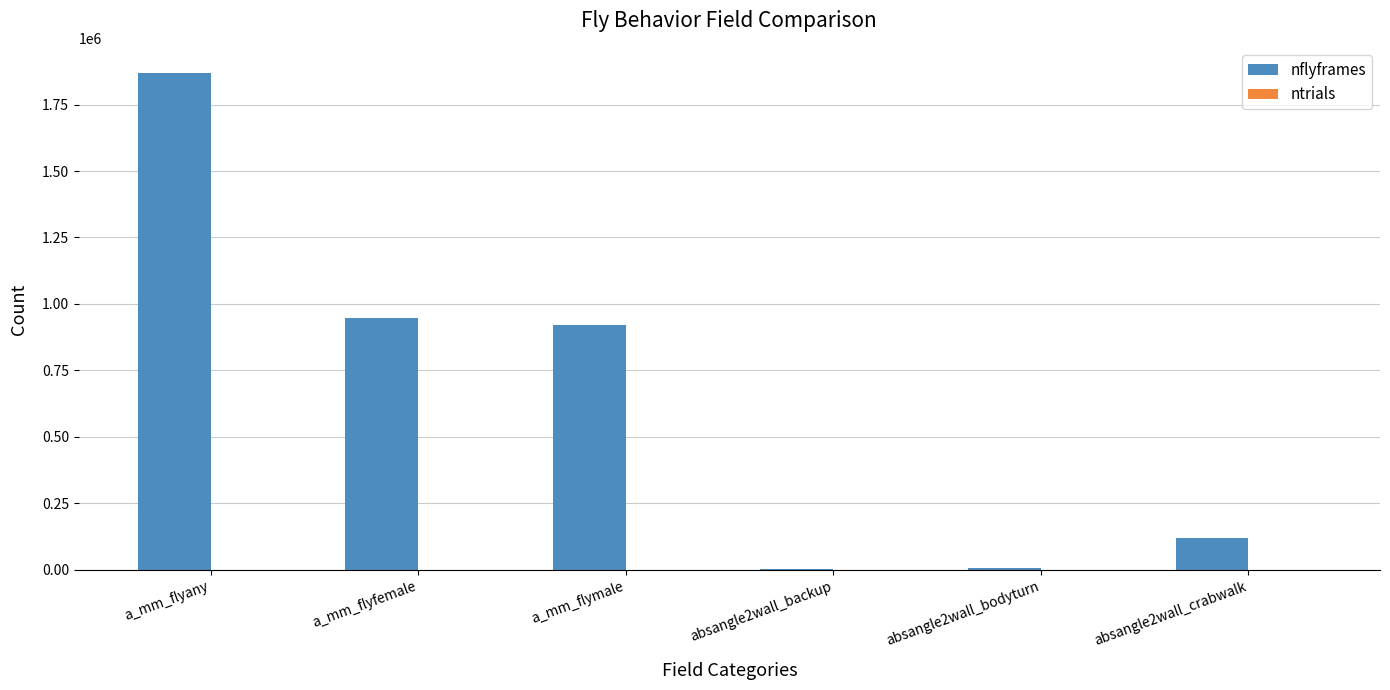

At which category does the chart reach its peak across all series?

a_mm_flyany